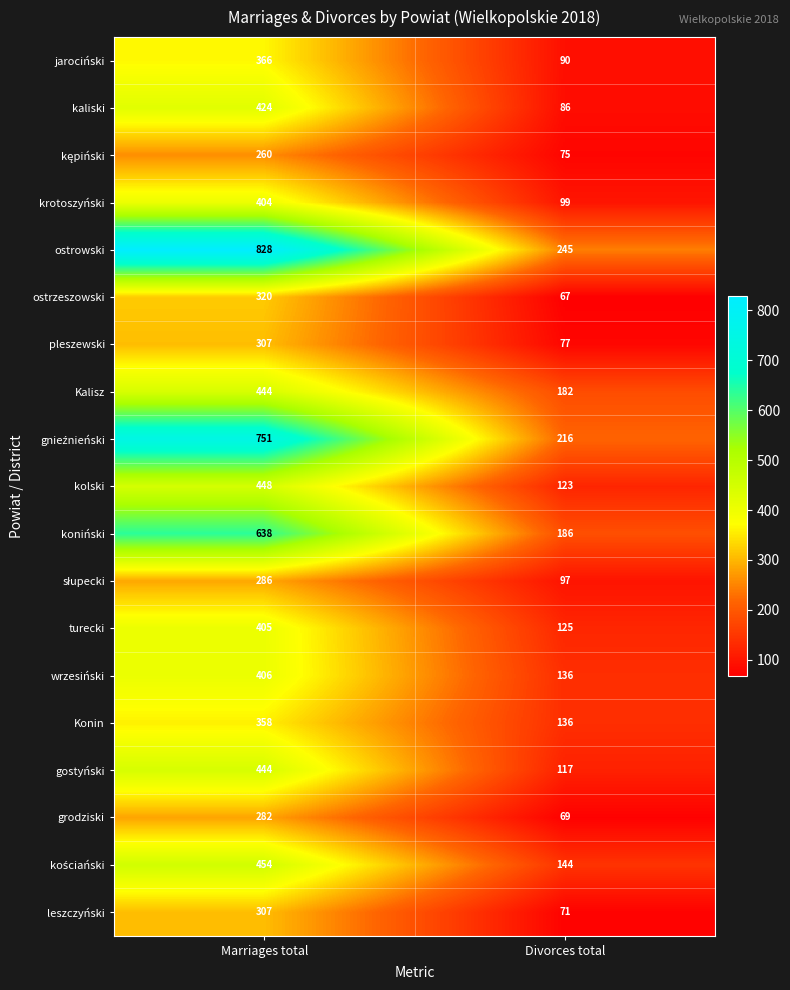

What is the sum of the kolski values at Marriages total and Divorces total?

571